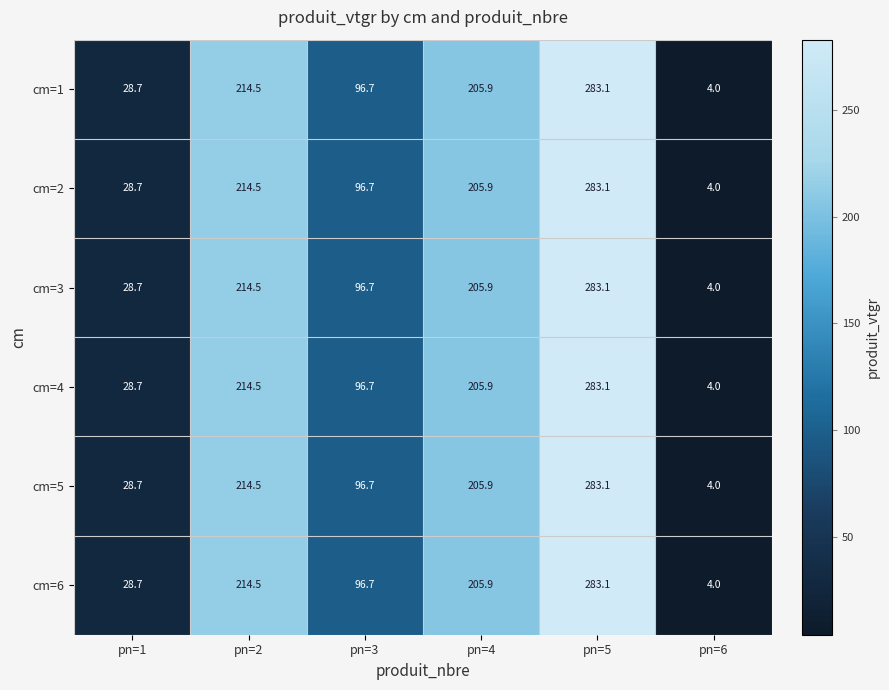

At which label is cm=5 closest to 143?

pn=3